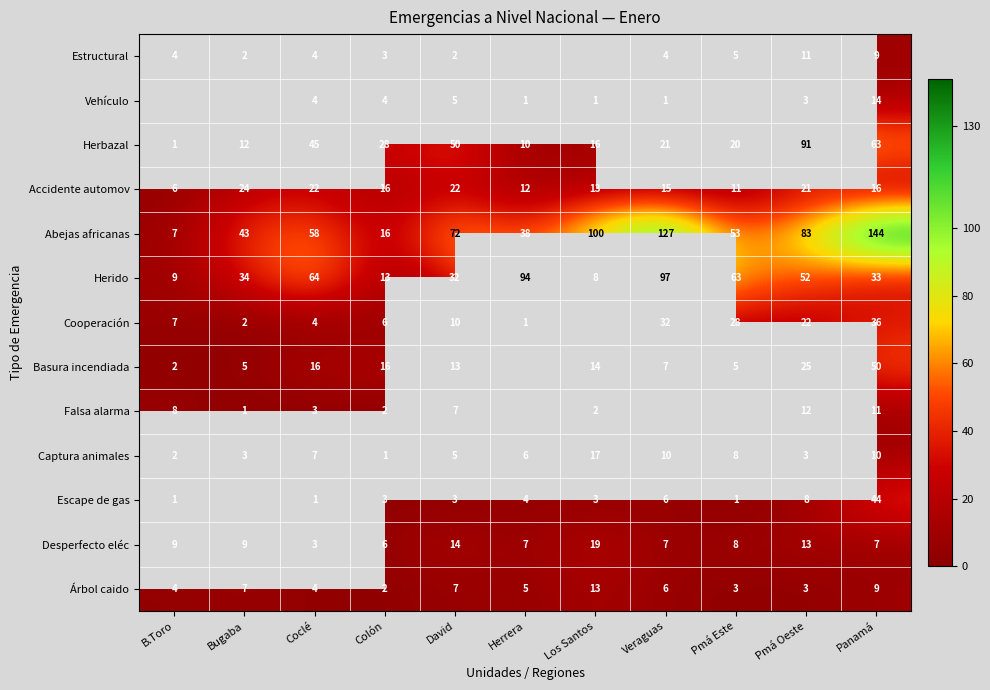

What is the average value of the Herbazal series?

32